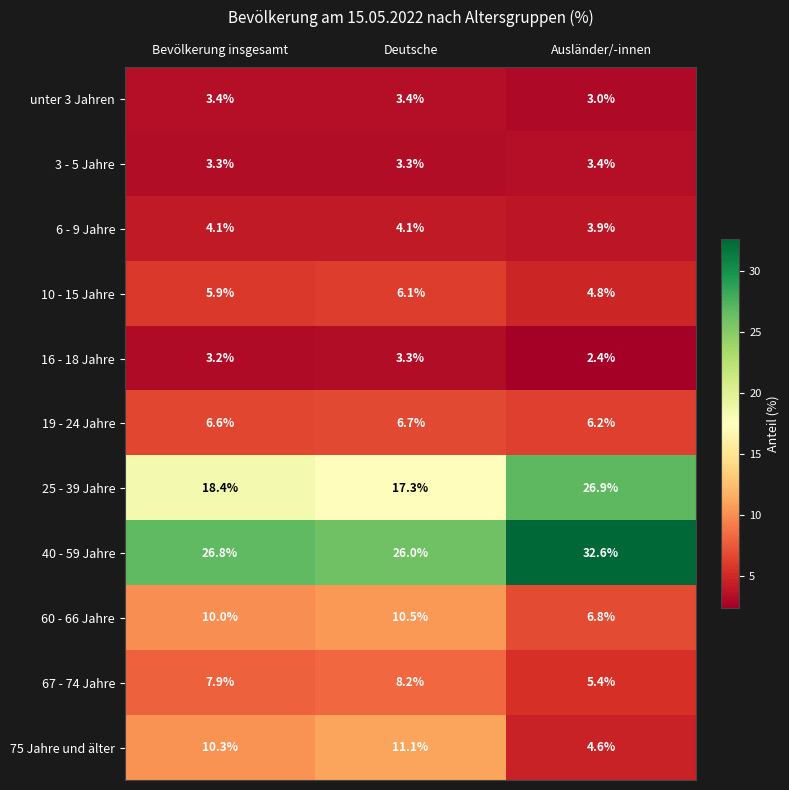

What is the total value across all series at Bevölkerung insgesamt?

99.9